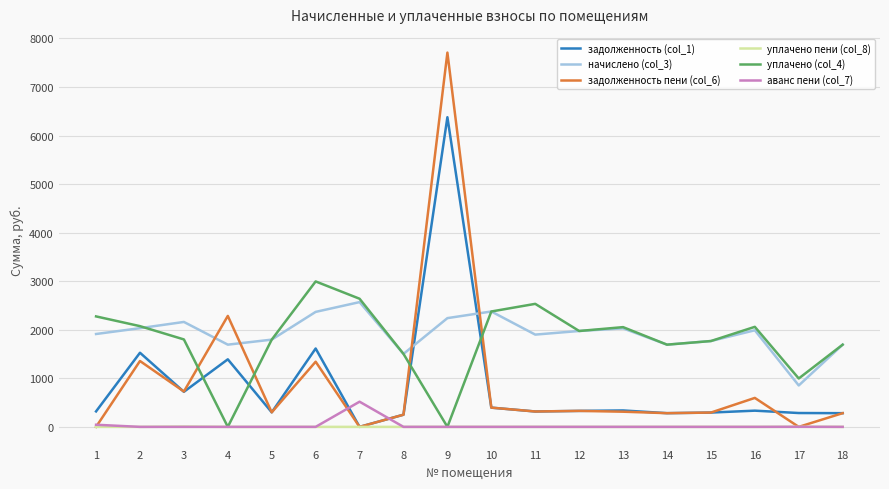

What is the greatest value displayed?

7708.4